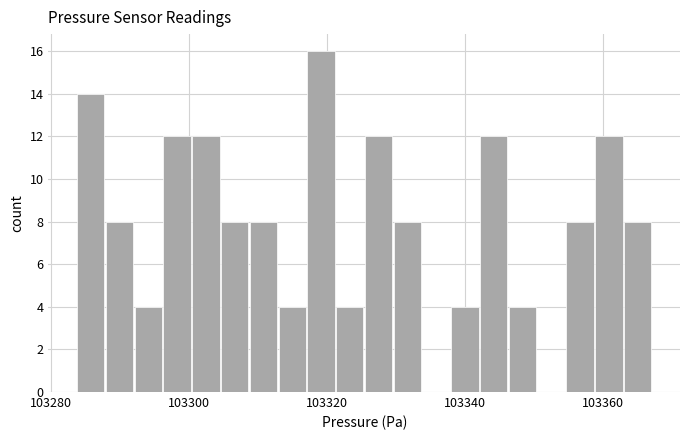

Read against the x-axis, roughly where is the centre of the tallest bar?

103320